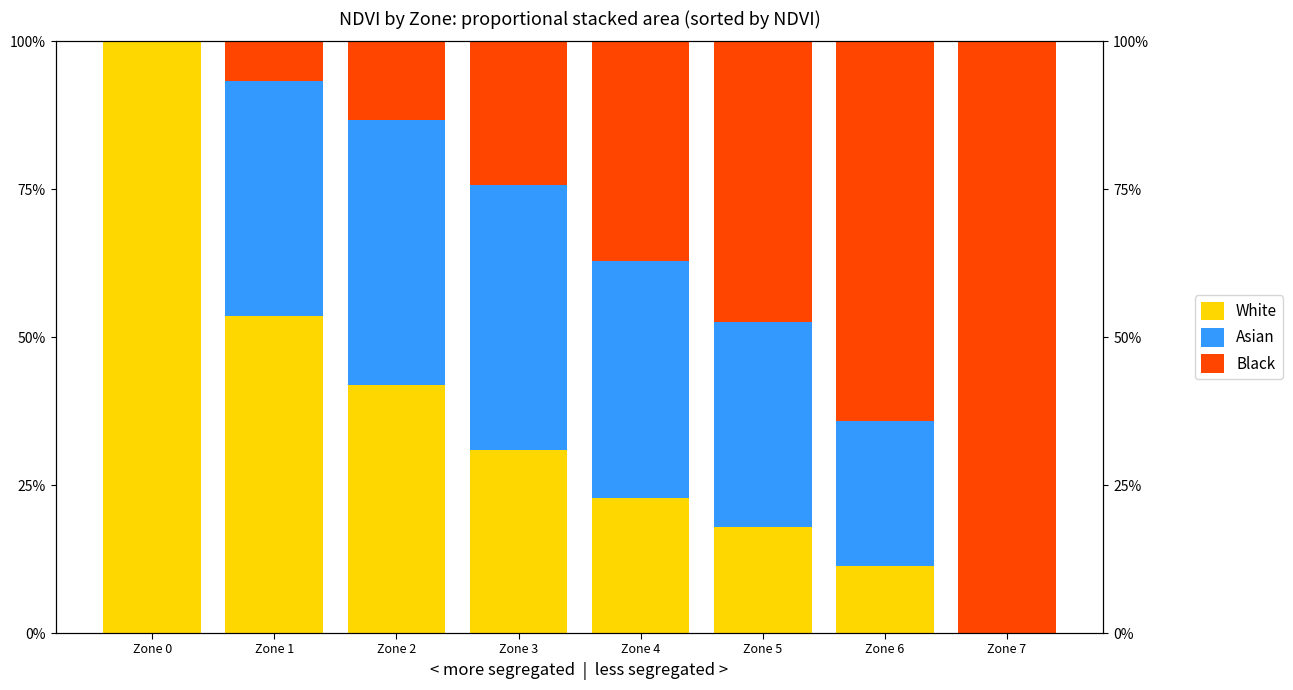

What is the greatest value displayed?

100.0